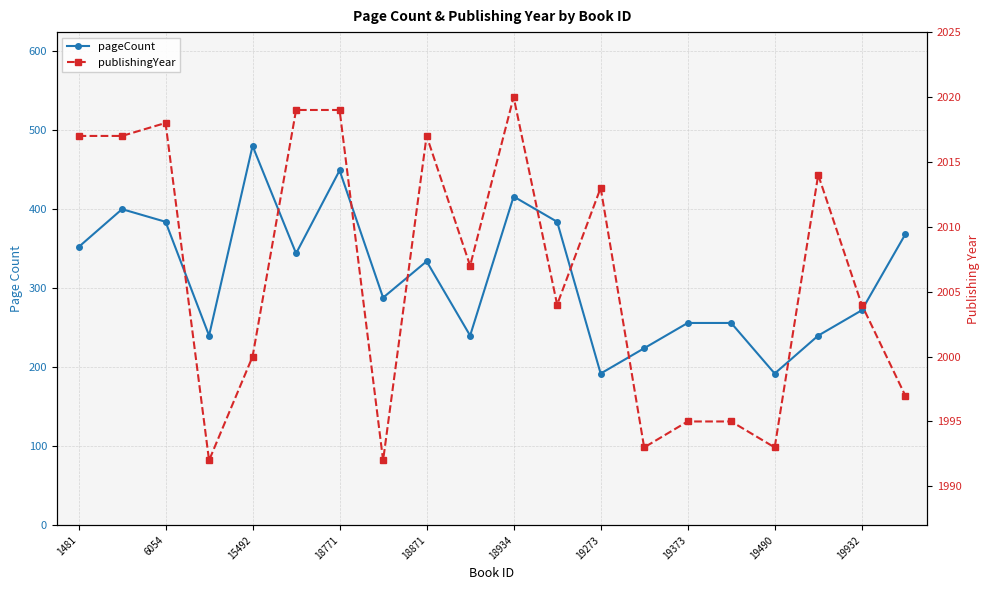

How many values in the pageCount series exceed 334?

9